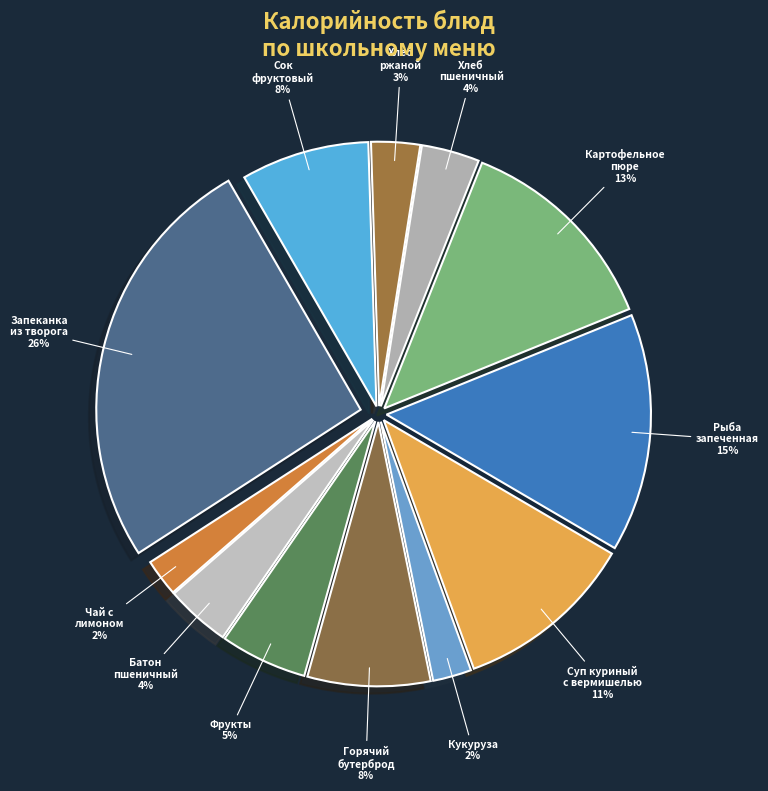

Combined, do Сок фруктовый and Фрукты account for over 50%?

No